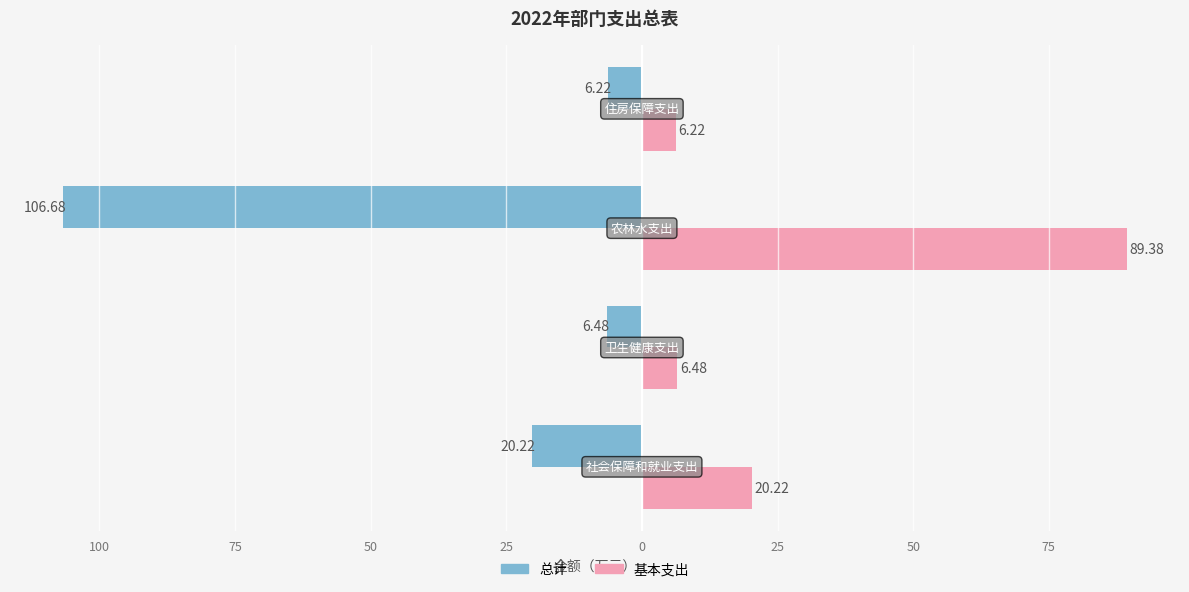

What are all the series names shown in the legend?

总计, 基本支出